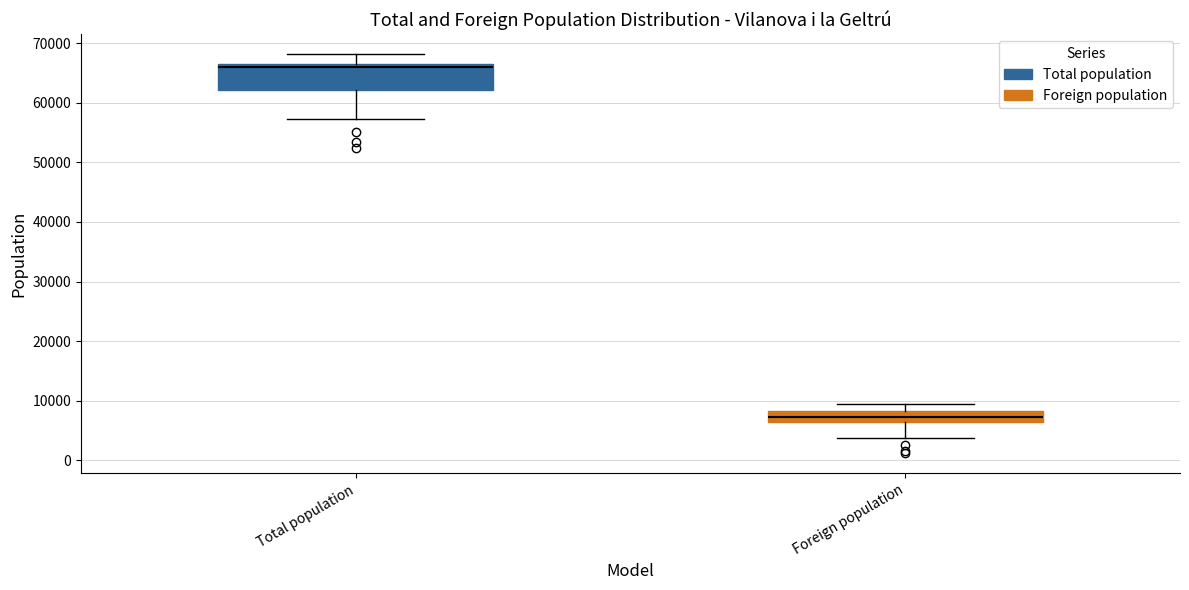

Which box is the tallest, from its lower edge to its upper edge?

Total population